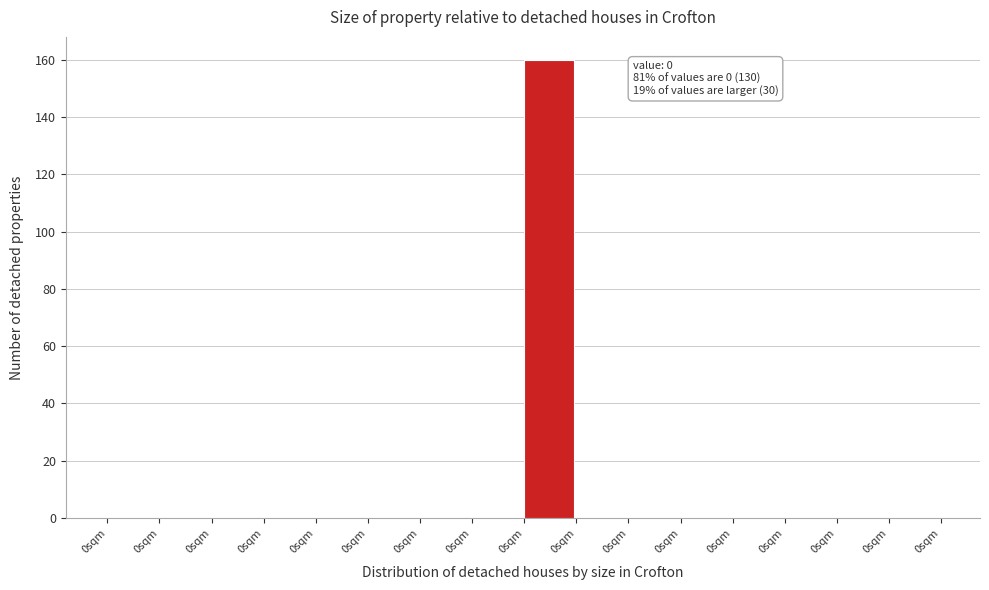

How many categories are shown in the chart?

16